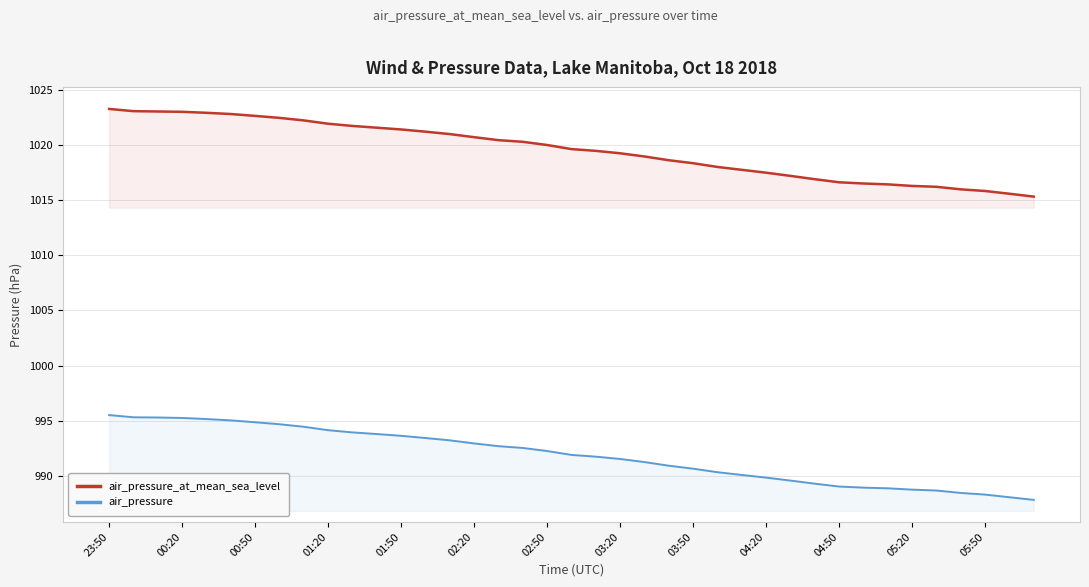

Which series has the widest spread of values?

air_pressure_at_mean_sea_level